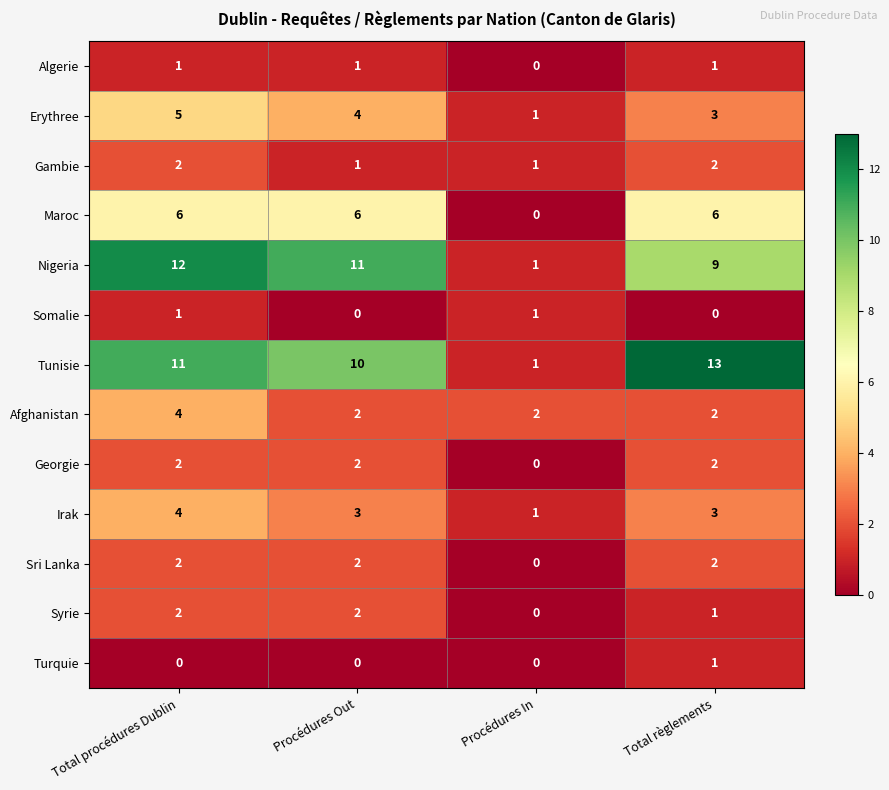

Which series has the largest range (max minus min)?

Tunisie